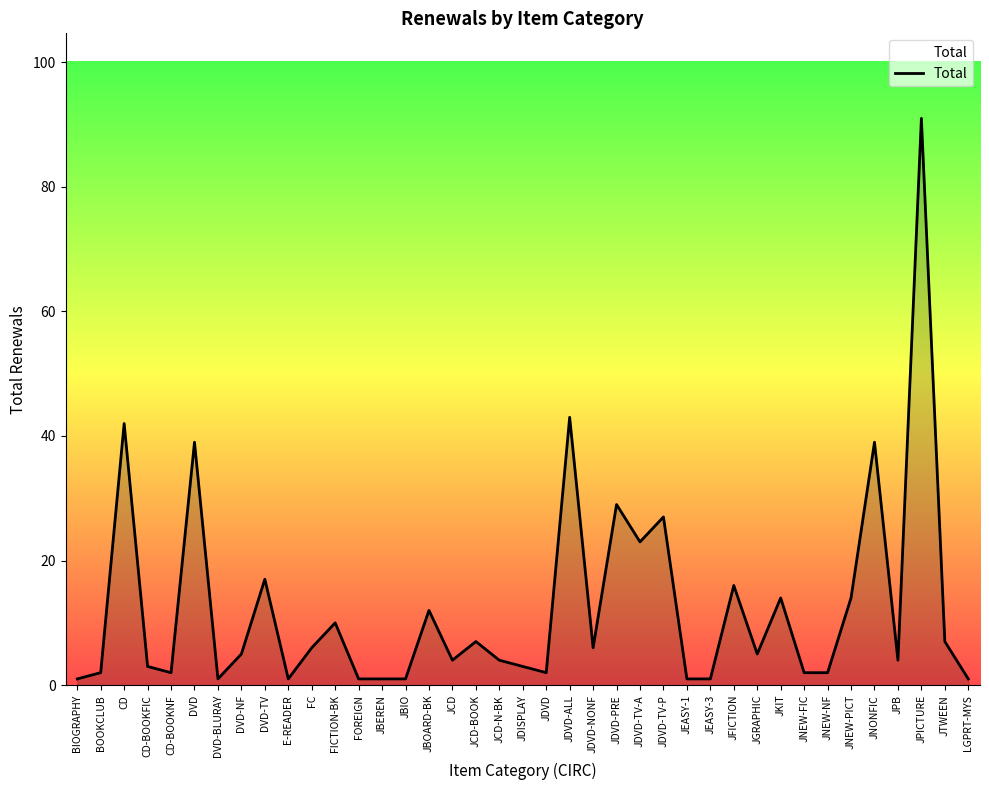

What is the difference between the values at DVD and JCD-BOOK?

32